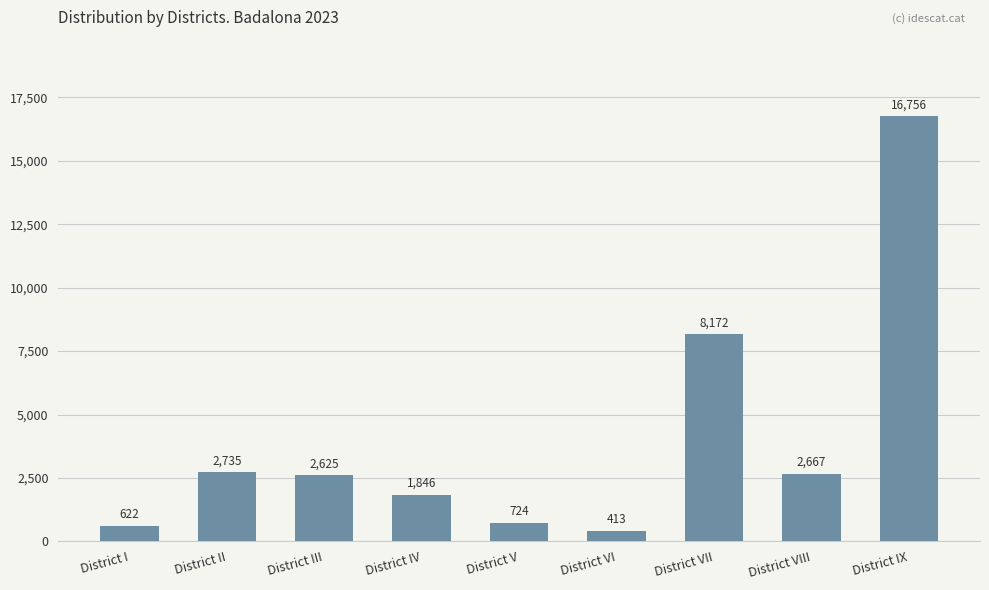

Which label corresponds to the smallest value in the chart?

District VI